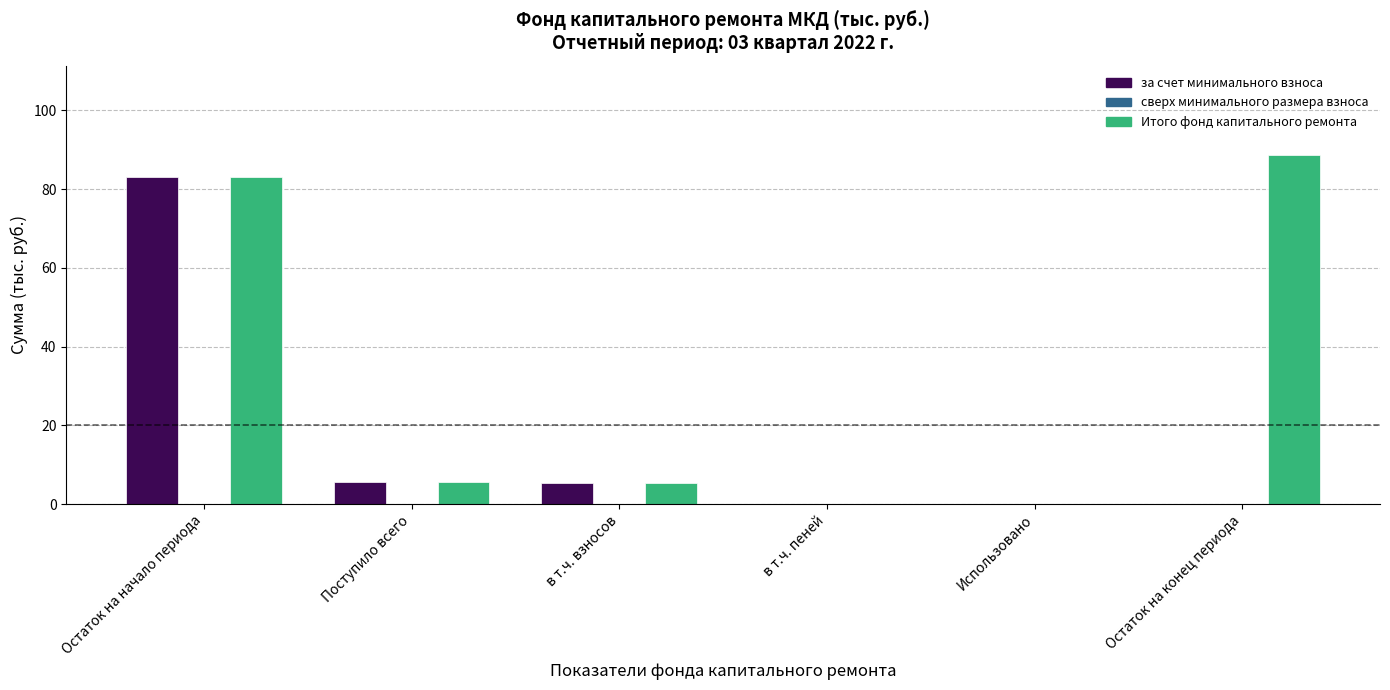

What is the greatest value displayed?

88.6